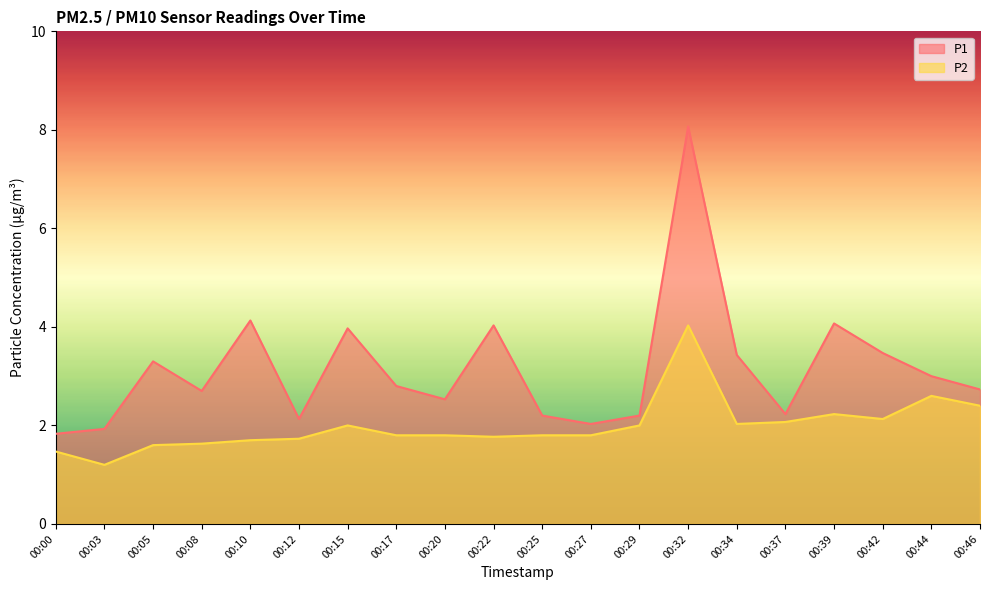

The value of P2 at 00:46 is 2.4. True or false?

True